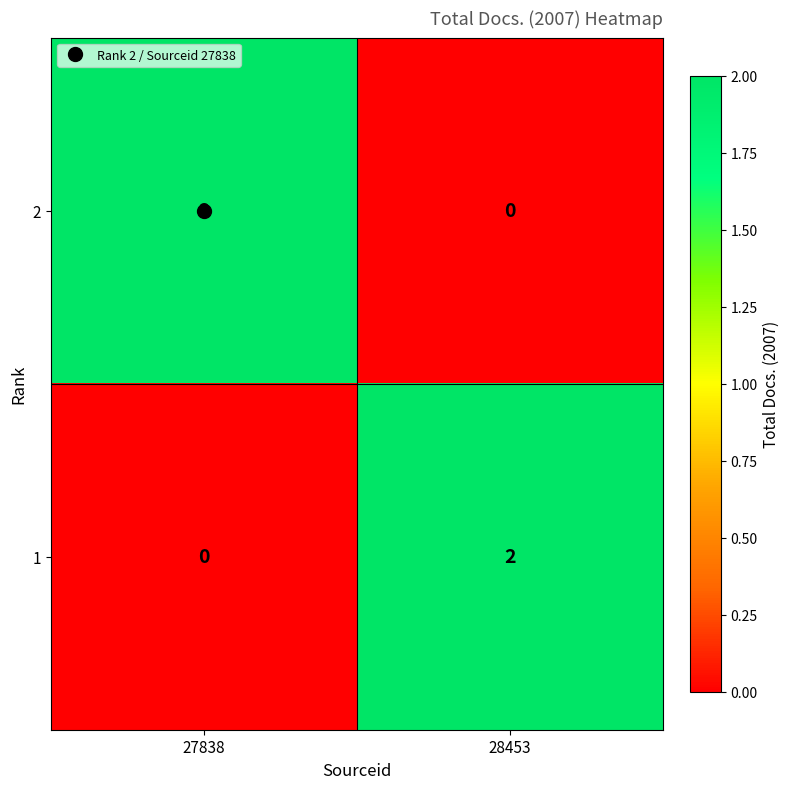

Is the value of 2 at 27838 greater than the value of 1 at 27838?

Yes